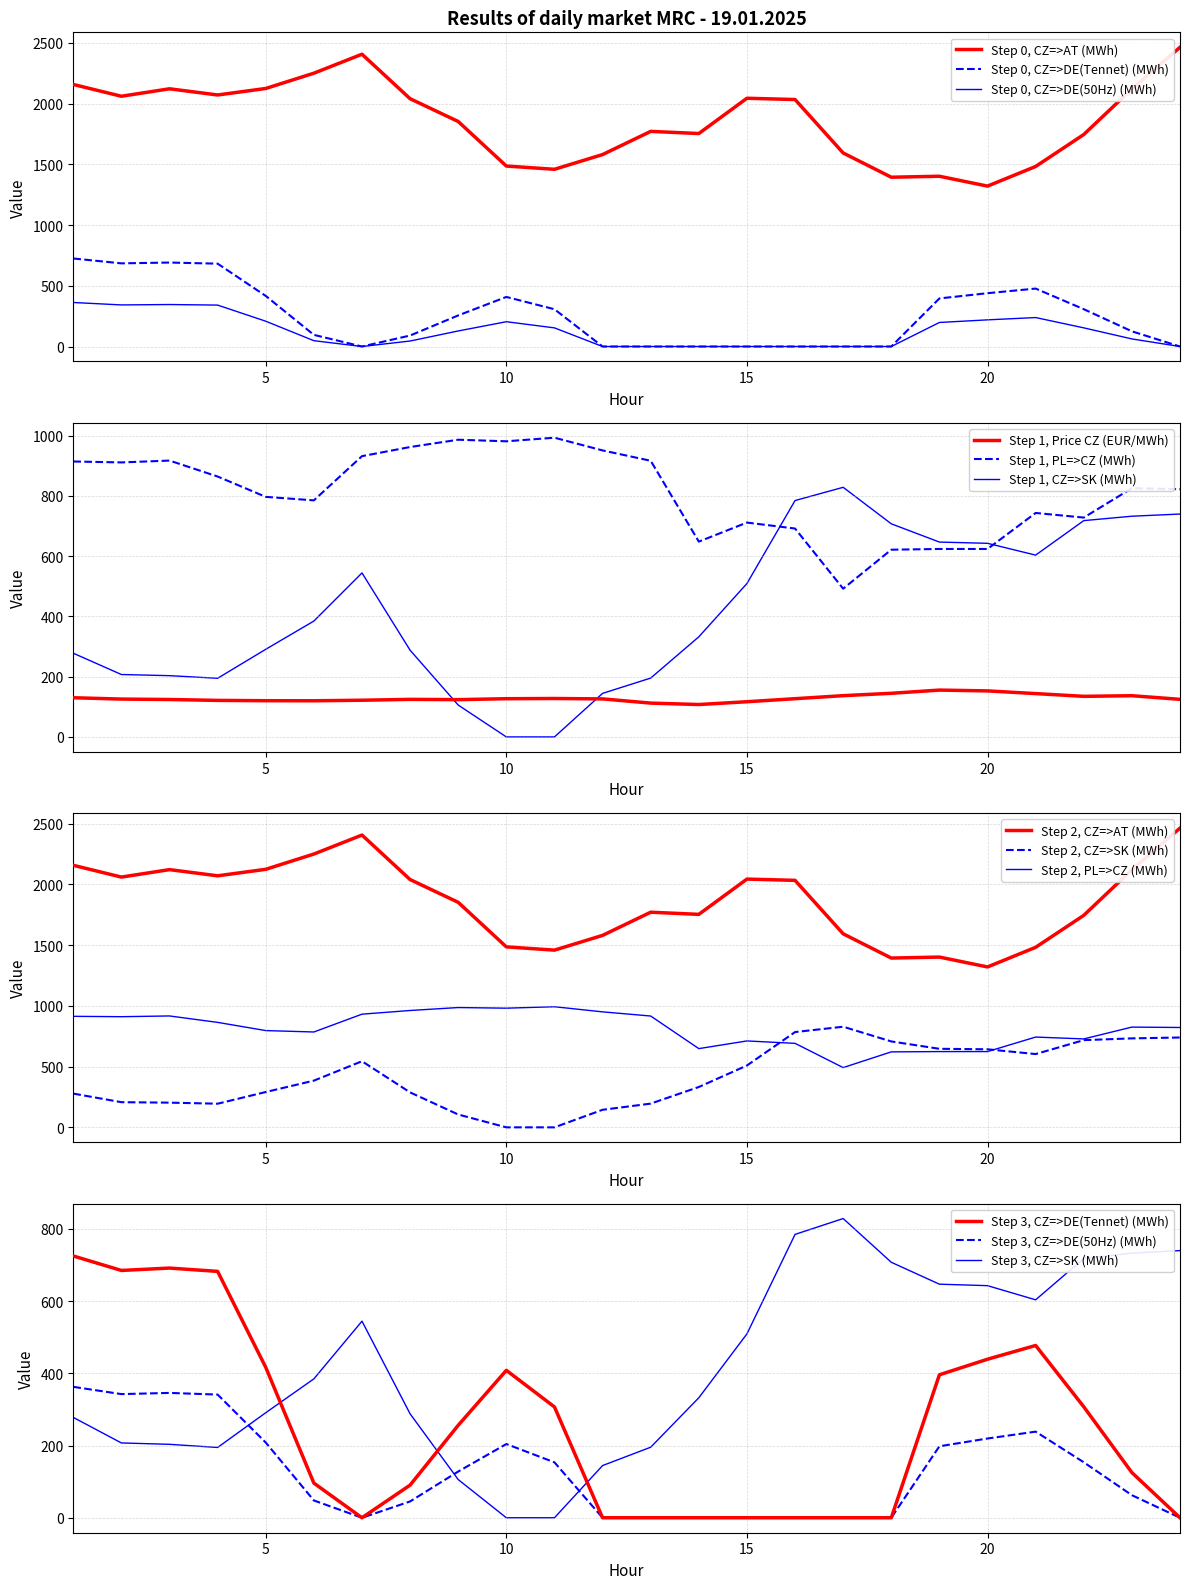

Between 2 and 5, which is larger?

5